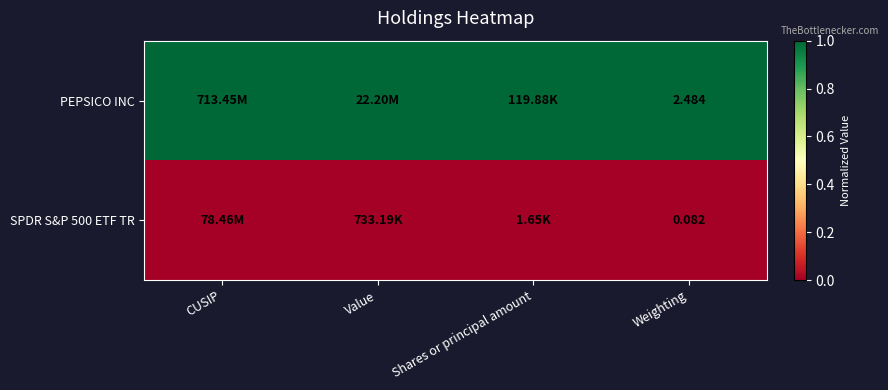

What is the minimum value for PEPSICO INC?

1